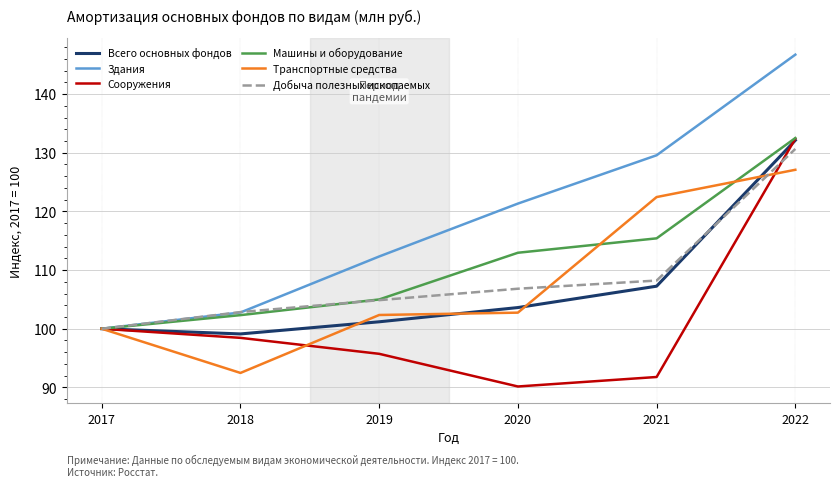

How many series are shown in this chart?

6